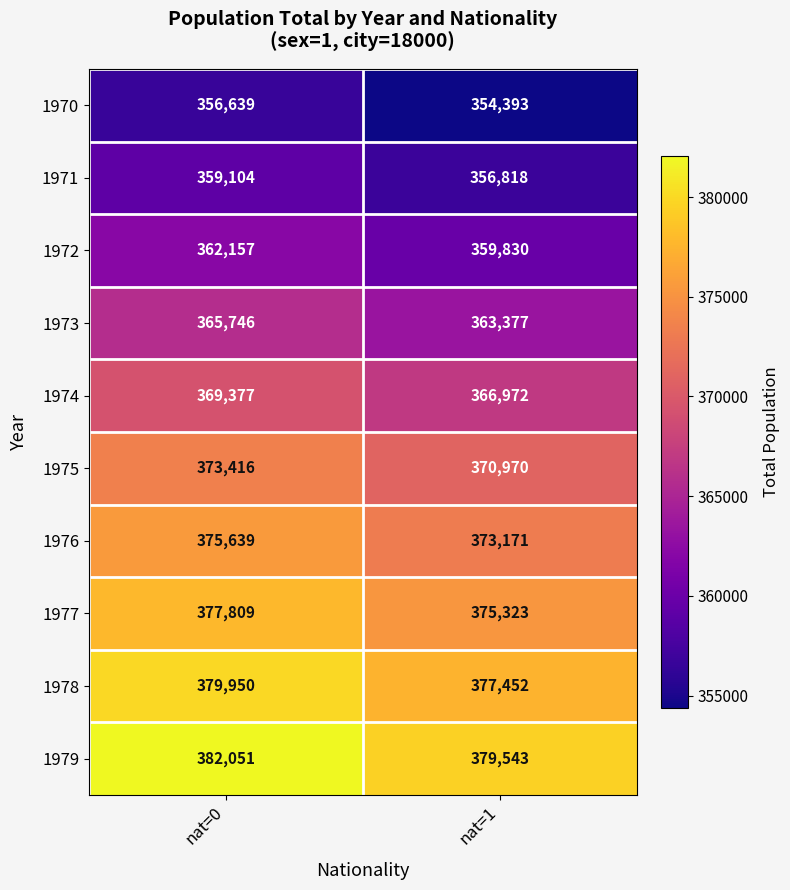

Reading left to right, list all the values displayed in this chart.

1970: nat=0=356639	nat=1=354393
1971: nat=0=359104	nat=1=356818
1972: nat=0=362157	nat=1=359830
1973: nat=0=365746	nat=1=363377
1974: nat=0=369377	nat=1=366972
1975: nat=0=373416	nat=1=370970
1976: nat=0=375639	nat=1=373171
1977: nat=0=377809	nat=1=375323
1978: nat=0=379950	nat=1=377452
1979: nat=0=382051	nat=1=379543